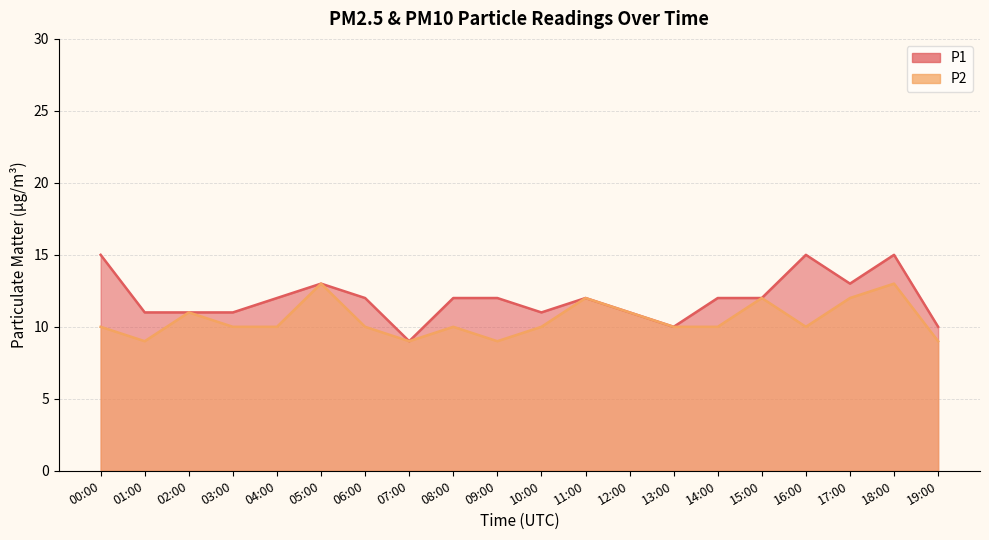

Between 07:00 and 15:00, which series saw the biggest shift?

P1